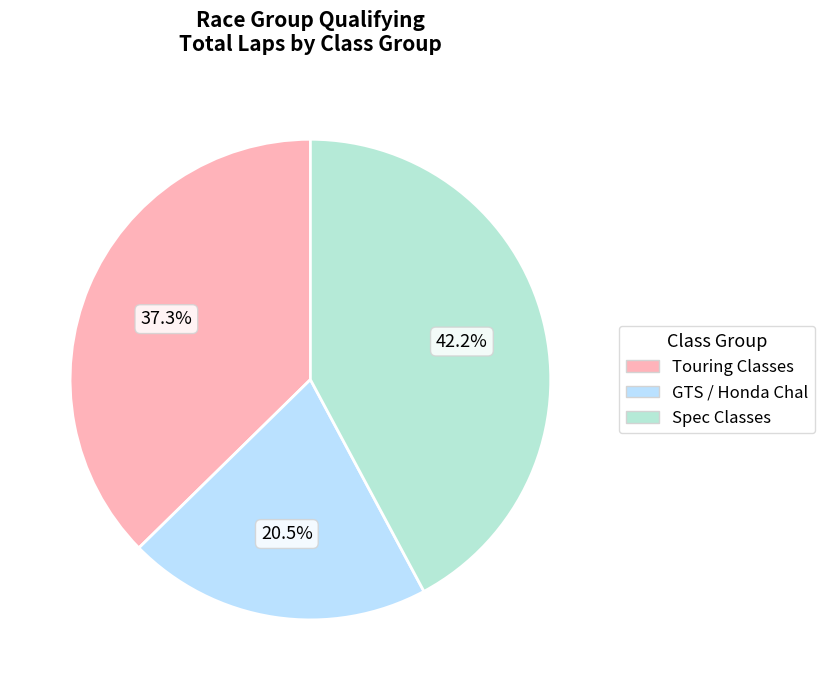

What percentage is NOT represented by Spec Classes?

57.8%